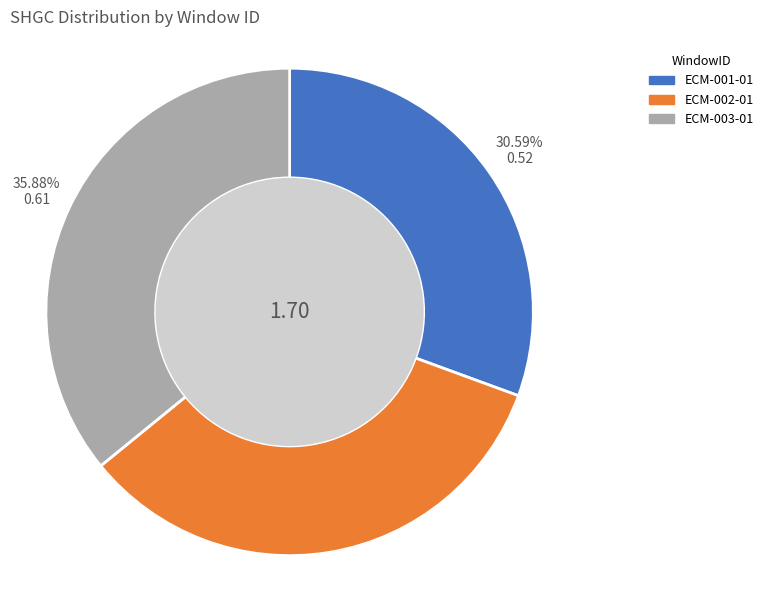

Is the sum of ECM-002-01 and ECM-001-01 greater than half?

Yes